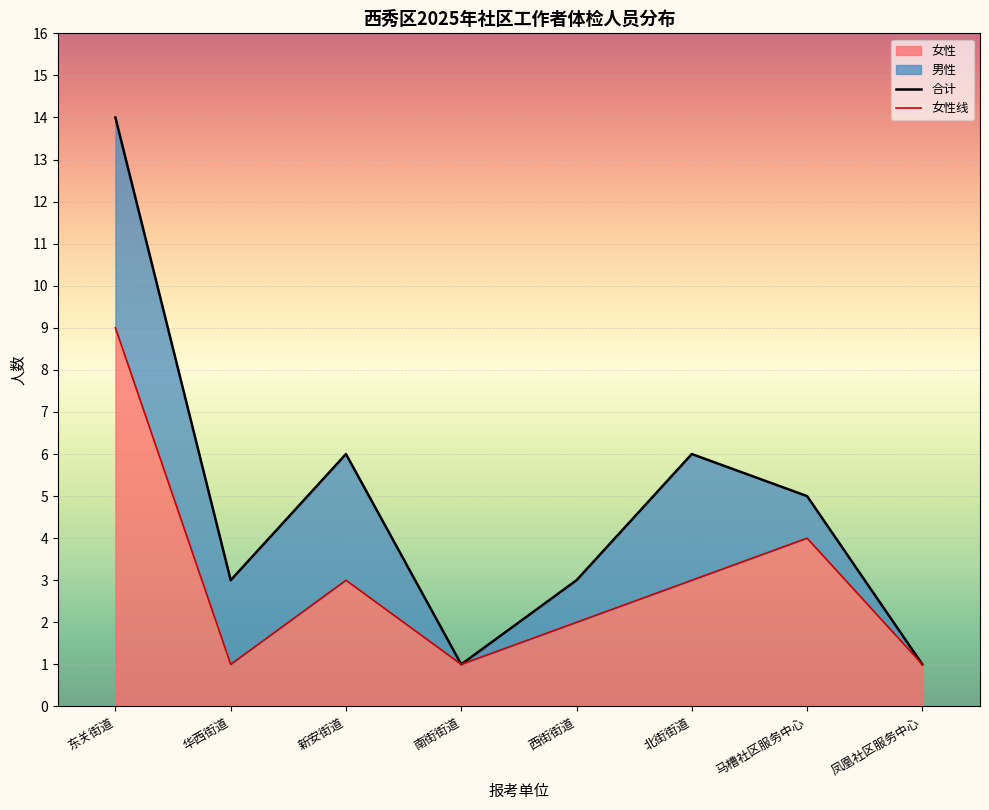

How many categories are shown in the chart?

8